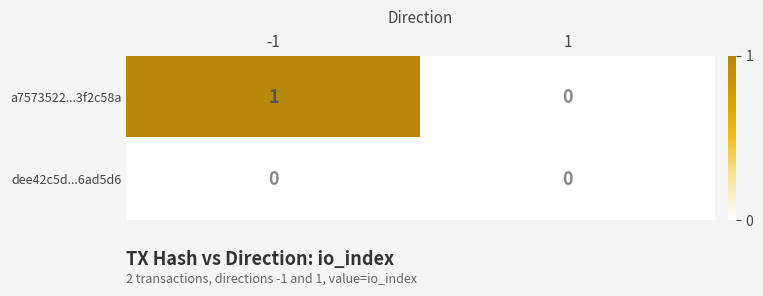

Rank the series by their average value, from highest to lowest.

a7573522...3f2c58a, dee42c5d...6ad5d6